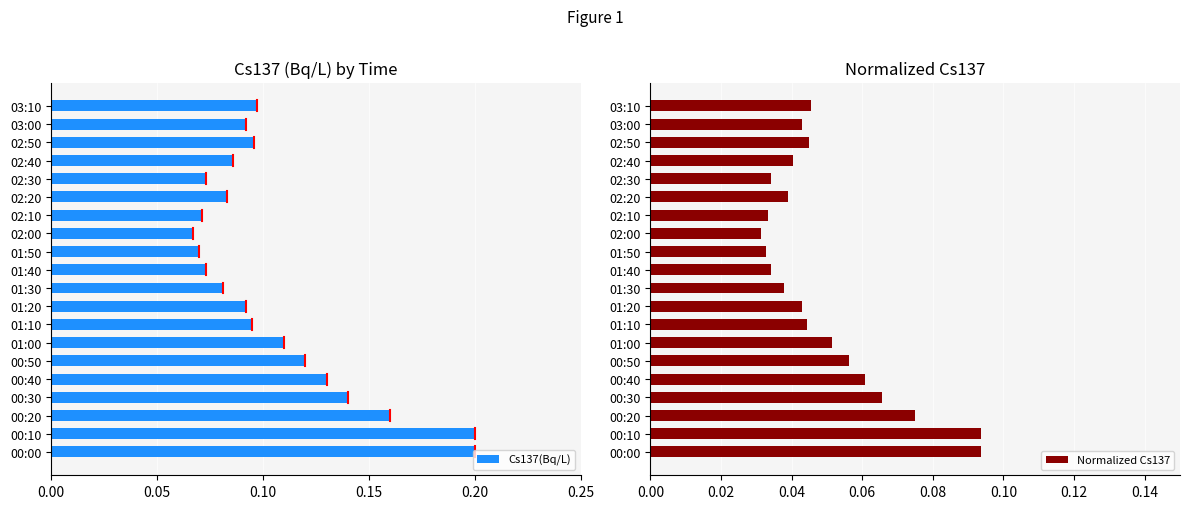

Does the chart contain any negative values?

No